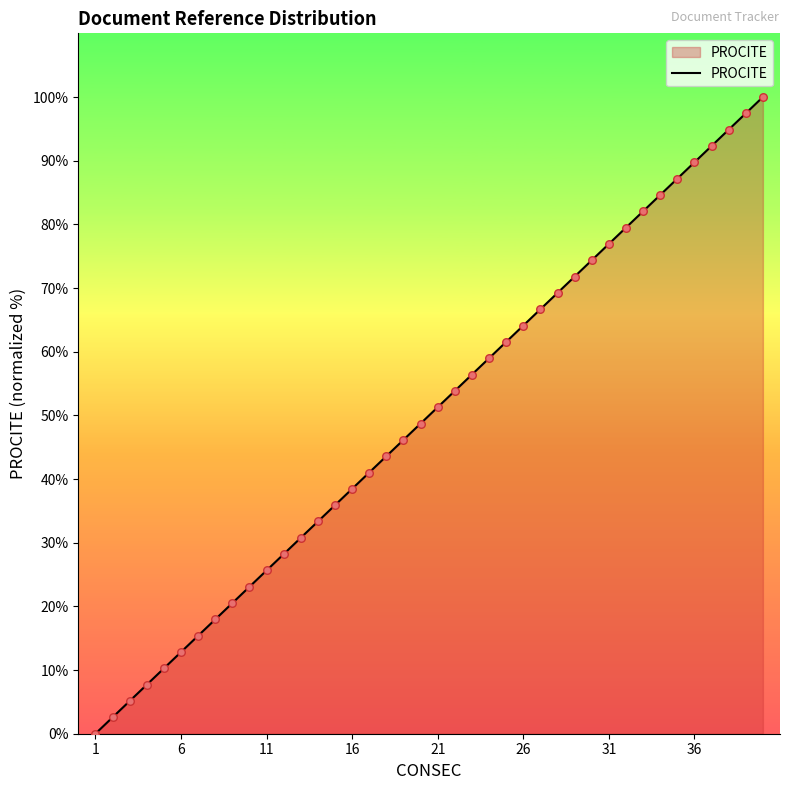

What is the maximum value shown in the chart?

100.0